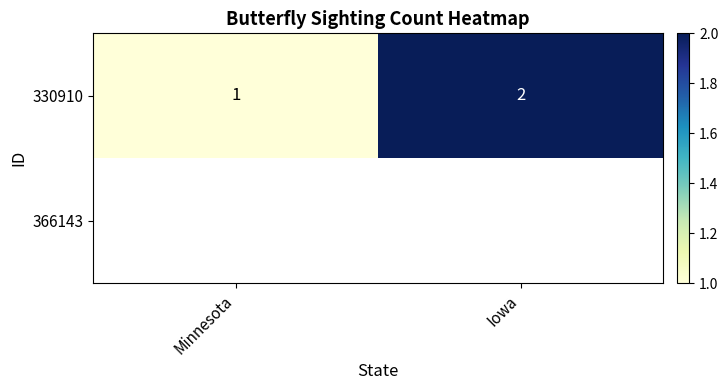

At which category does the chart reach its peak across all series?

Iowa